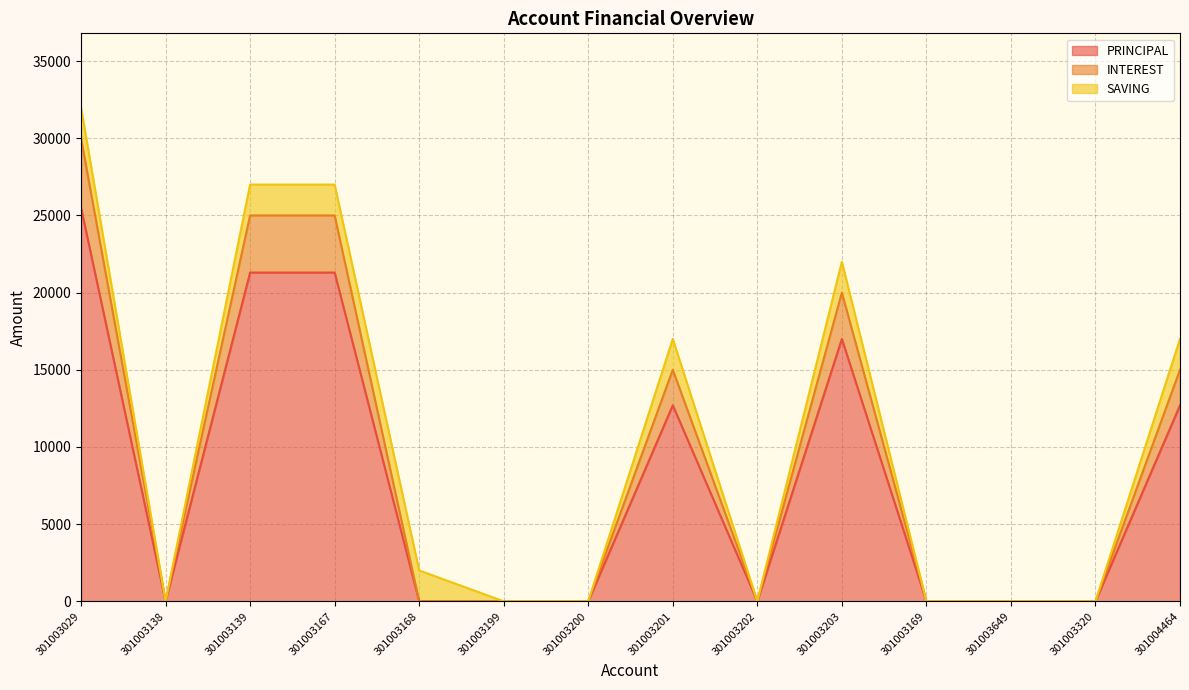

Read the PRINCIPAL value at 301004464.

12700